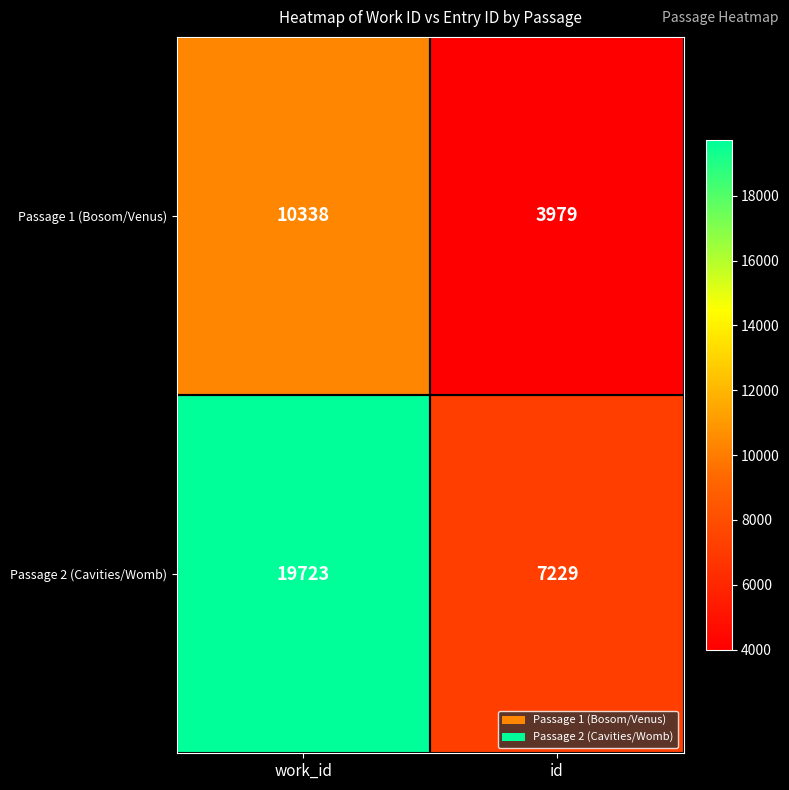

Rank the series at work_id from lowest to highest value.

Passage 1 (Bosom/Venus), Passage 2 (Cavities/Womb)